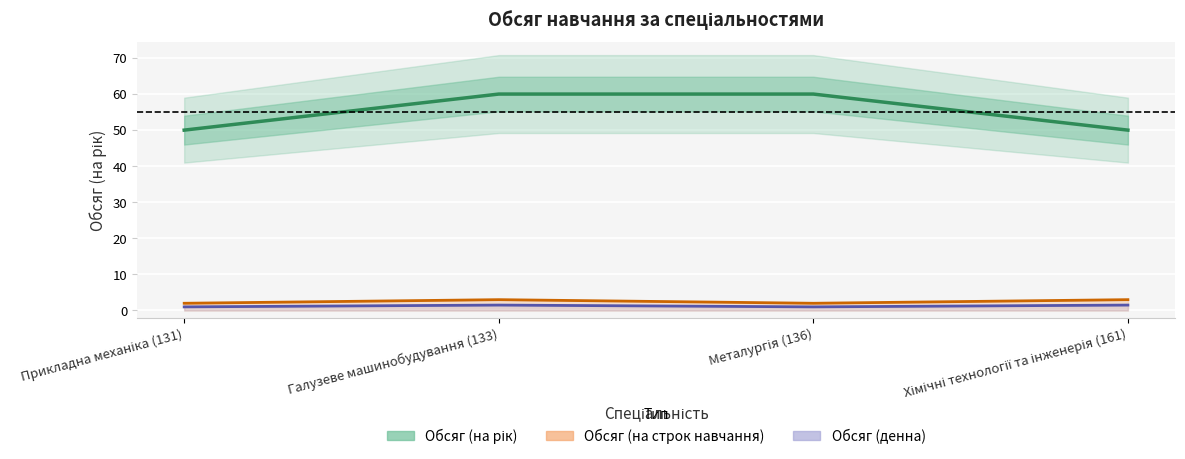

What is the total value across all series at Металургія (136)?

63.0